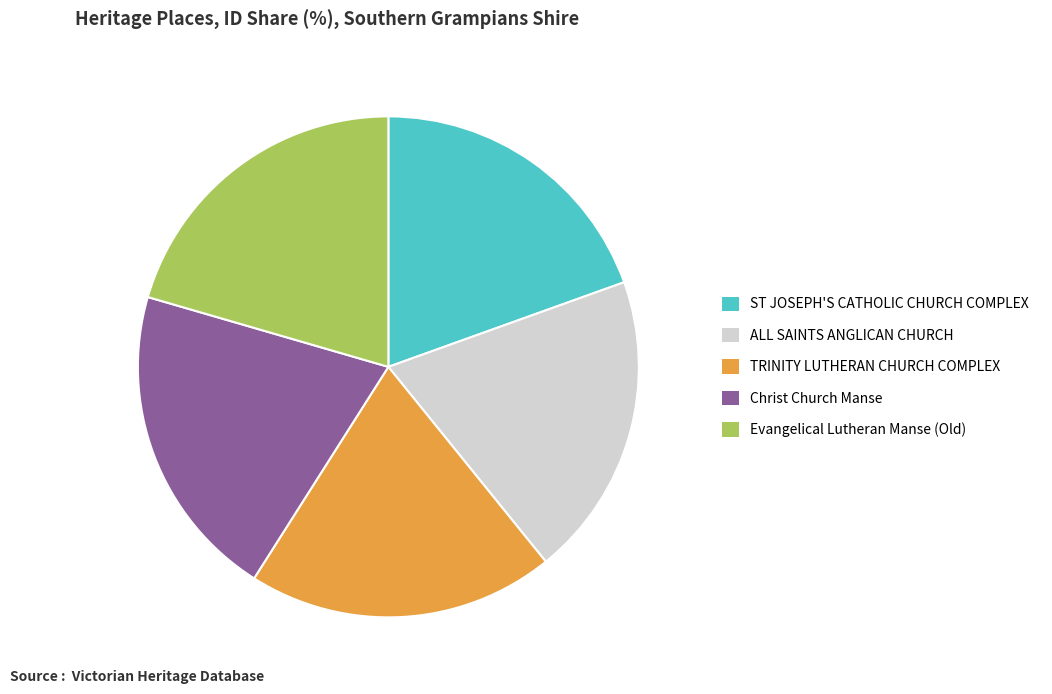

Between TRINITY LUTHERAN CHURCH COMPLEX and Evangelical Lutheran Manse (Old), which is larger?

Evangelical Lutheran Manse (Old)